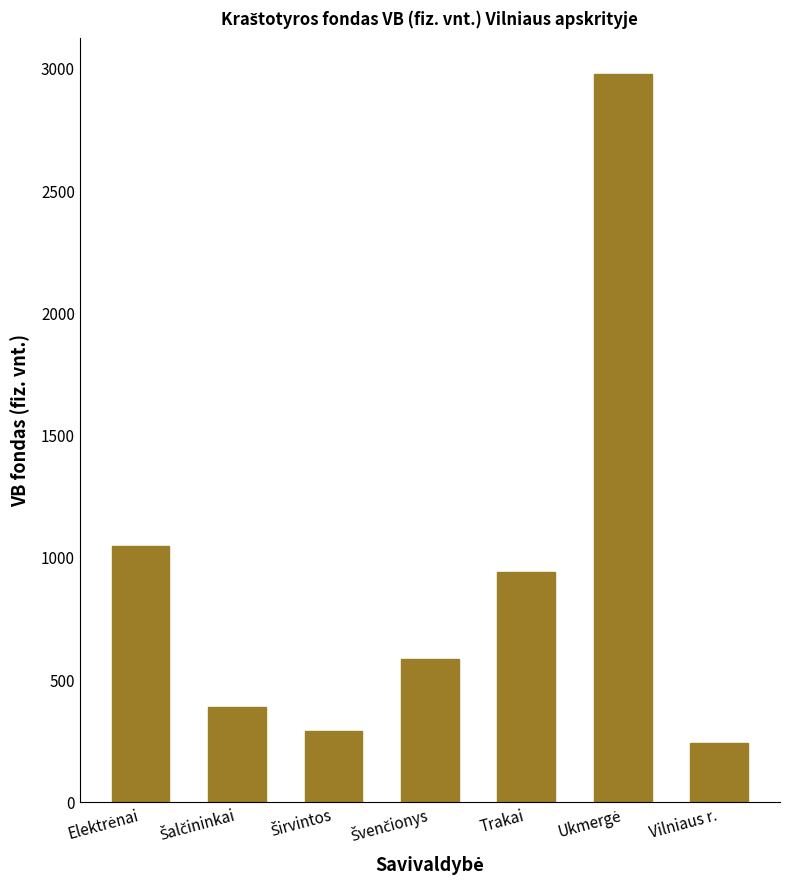

What is the minimum value shown in the chart?

240